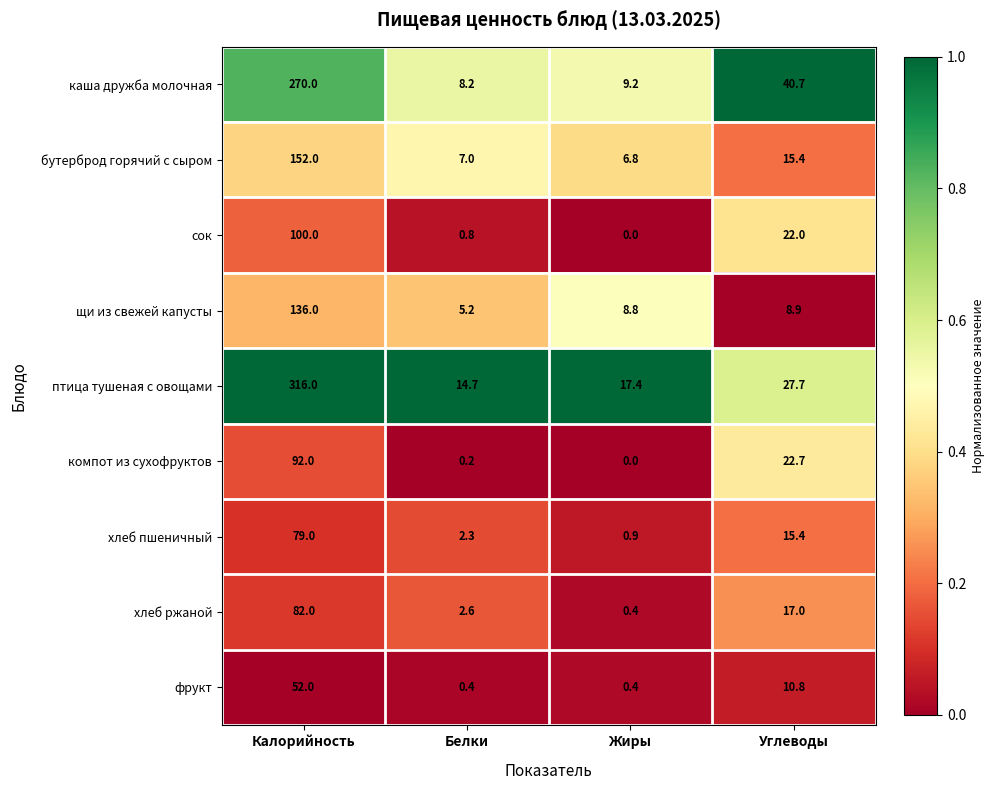

Is it true that птица тушеная с овощами equals 449.9 at Калорийность?

False